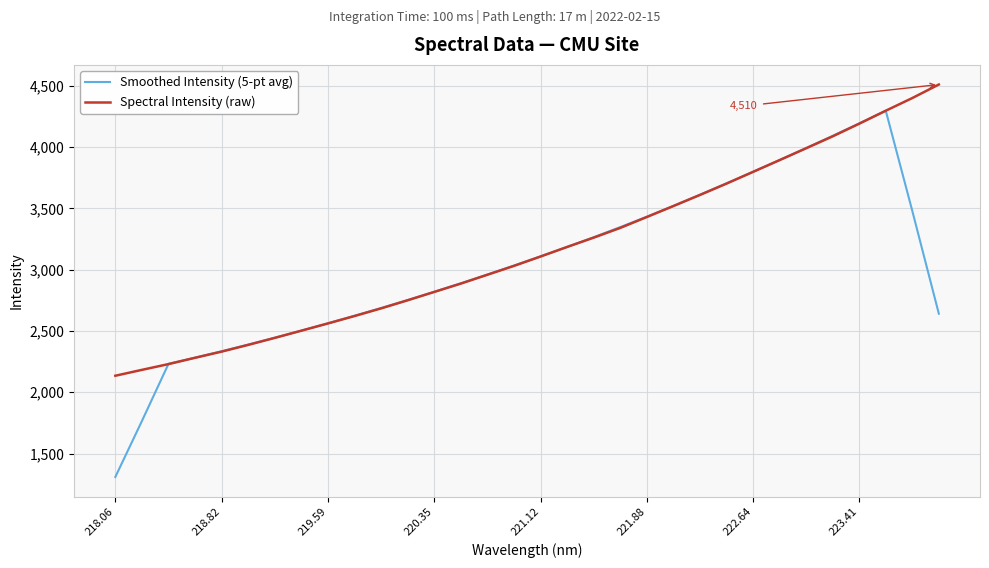

Which series has the widest spread of values?

Smoothed Intensity (5-pt avg)